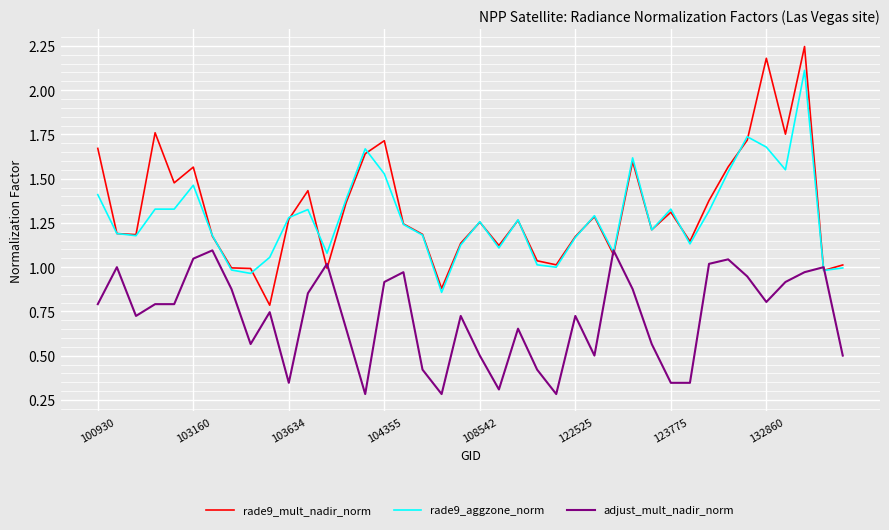

Rank the series by their maximum value, from lowest to highest.

adjust_mult_nadir_norm, rade9_aggzone_norm, rade9_mult_nadir_norm